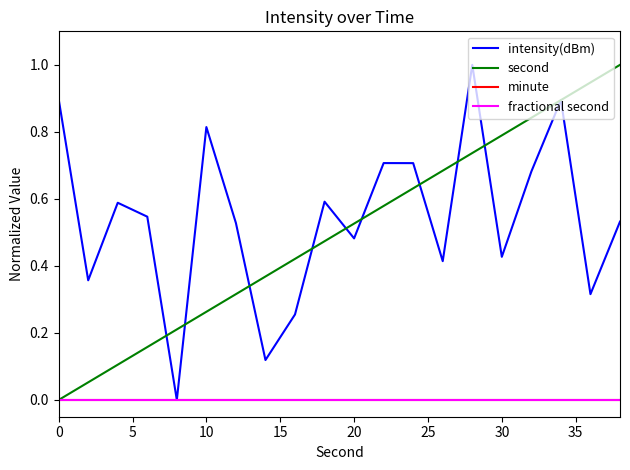

Does the chart display data point markers on the line(s)?

No